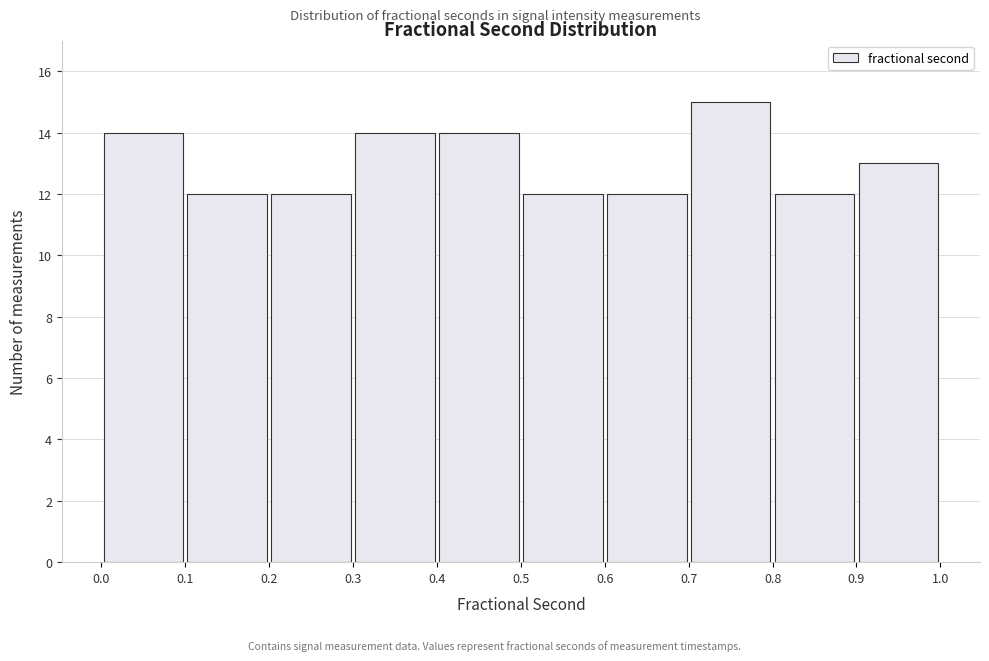

Reading left to right, transcribe this chart: for each bar, give the range it covers on the x-axis and its height. The values are not printed on the chart, so give them approximately, as read against the axis.

0.0 to 0.1: 14
0.1 to 0.2: 12
0.2 to 0.3: 12
0.3 to 0.4: 14
0.4 to 0.5: 14
0.5 to 0.6: 12
0.6 to 0.7: 12
0.7 to 0.8: 15
0.8 to 0.9: 12
0.9 to 1.0: 13